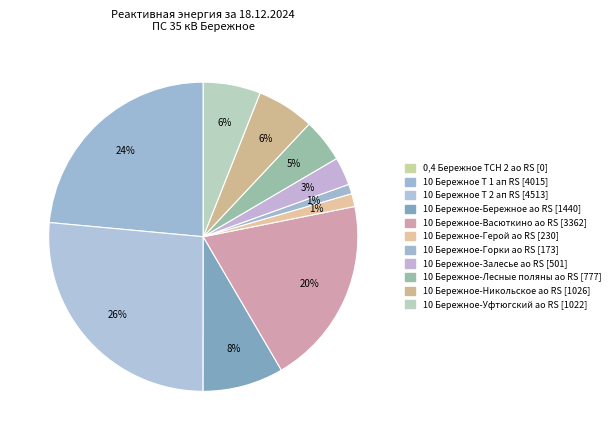

Is there a majority slice in this chart?

No